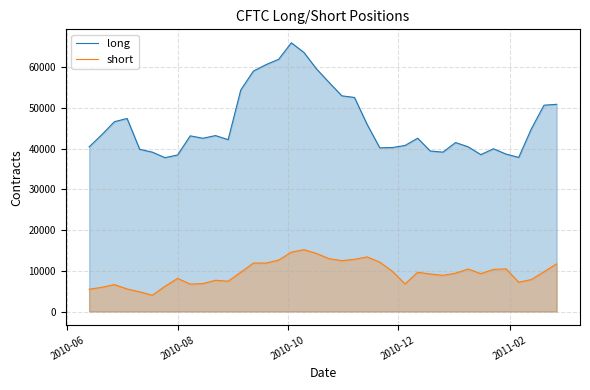

Rank the series by their average value, from lowest to highest.

short, long